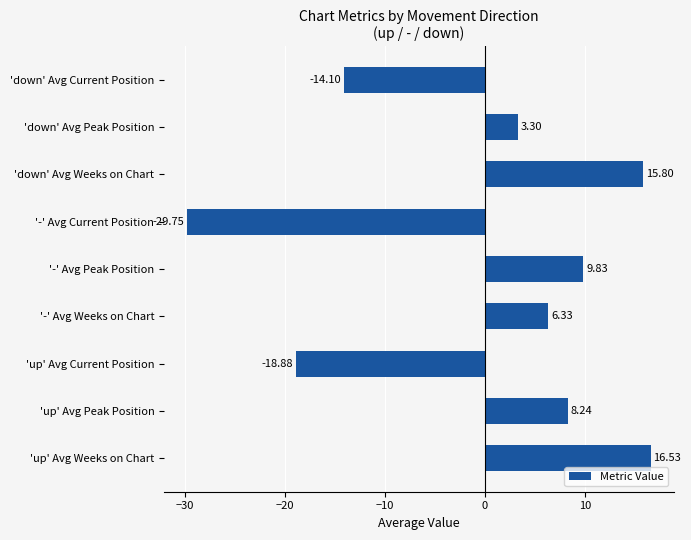

Rank the categories by value from lowest to highest.

'-' Avg Current Position, 'up' Avg Current Position, 'down' Avg Current Position, 'down' Avg Peak Position, '-' Avg Weeks on Chart, 'up' Avg Peak Position, '-' Avg Peak Position, 'down' Avg Weeks on Chart, 'up' Avg Weeks on Chart